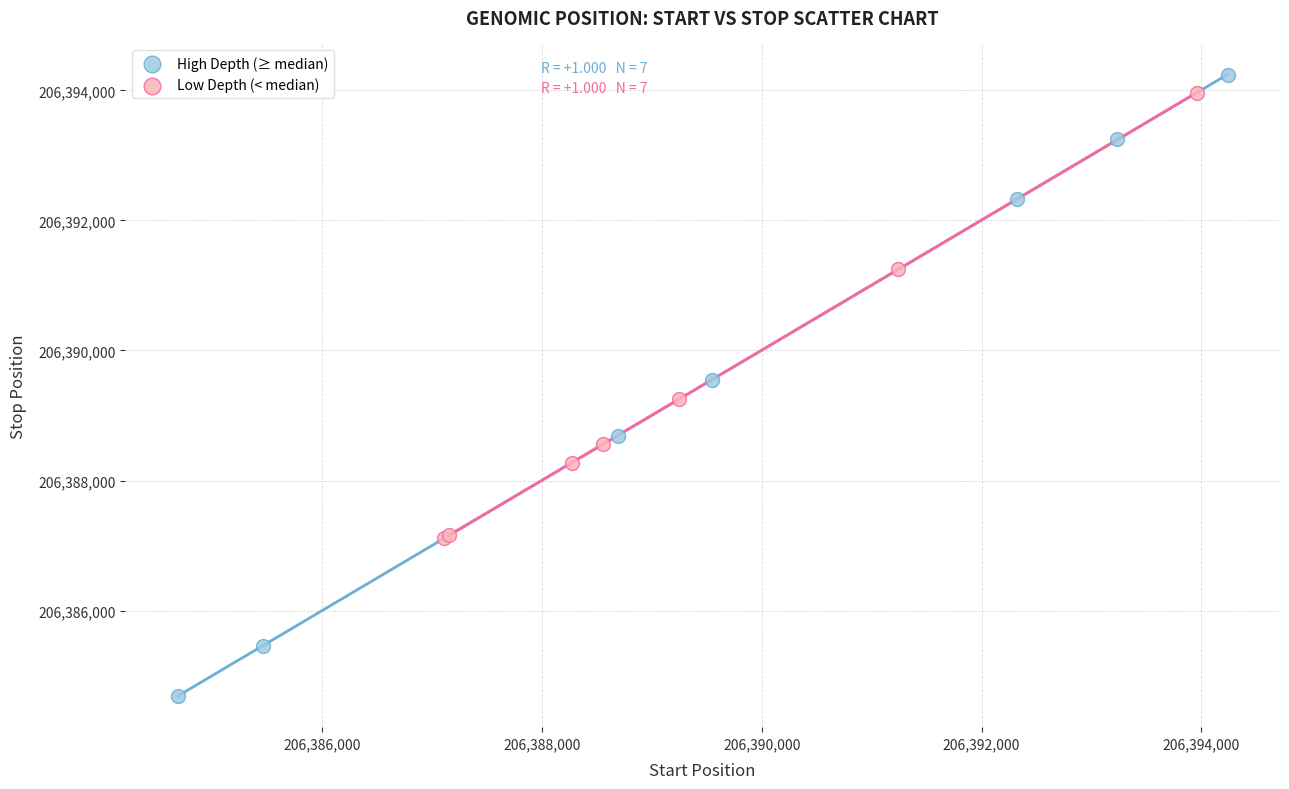

Which series reaches the minimum Y coordinate?

High Depth (≥ median)